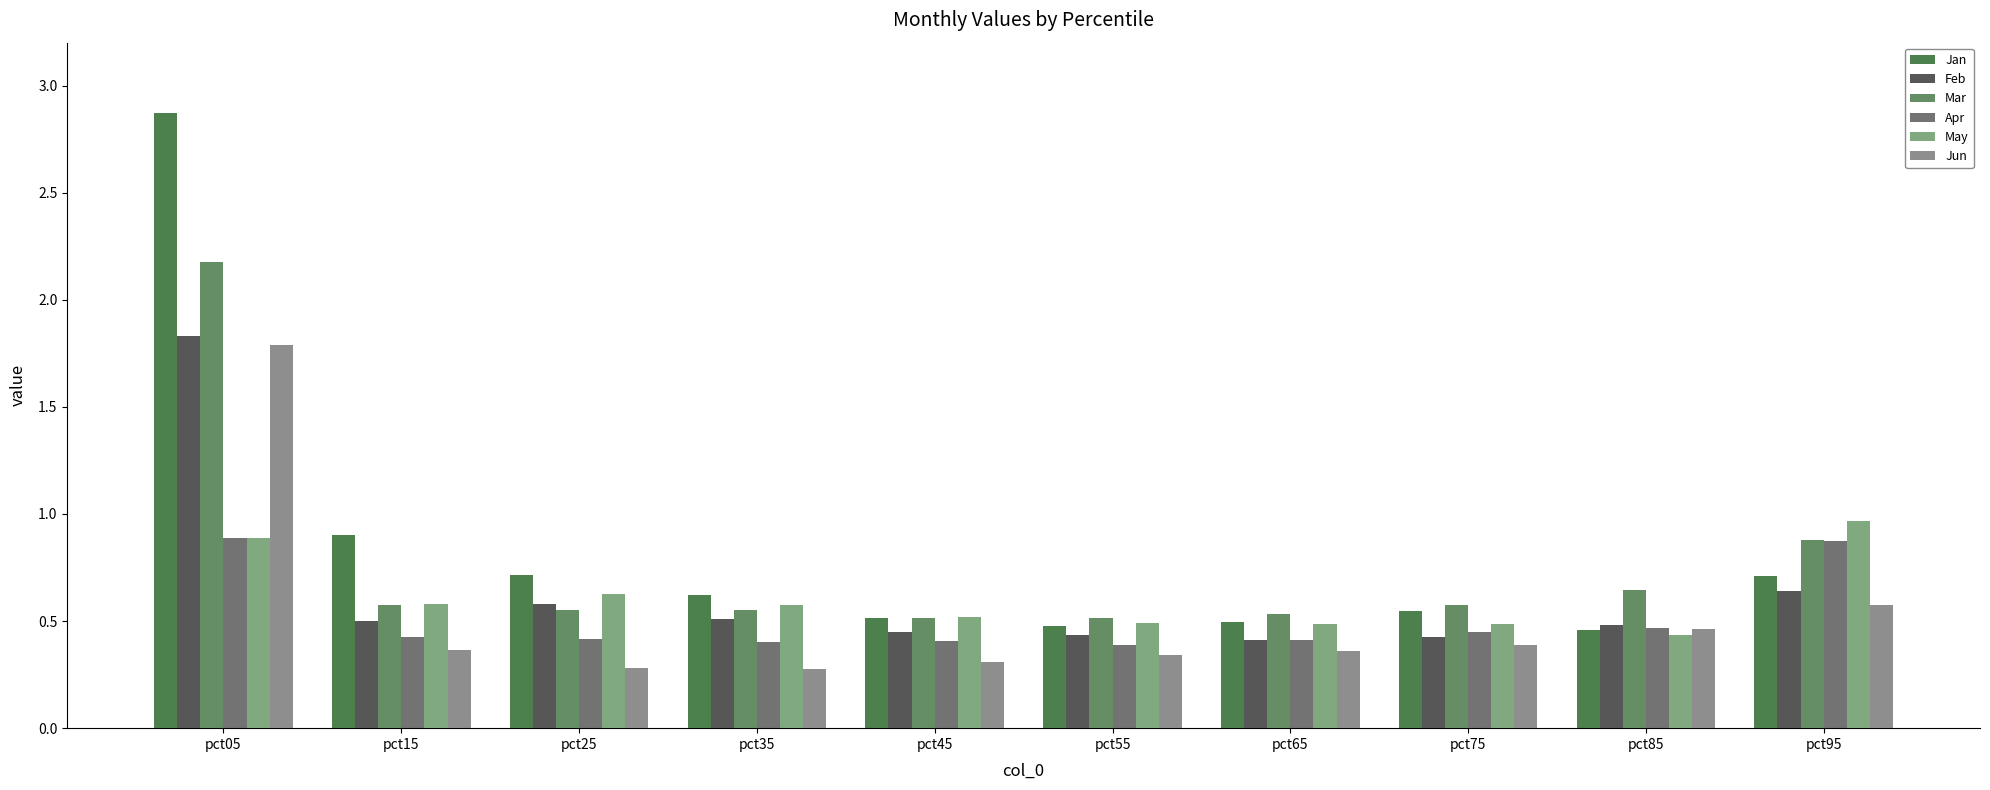

What is the highest value of the May series?

1.0